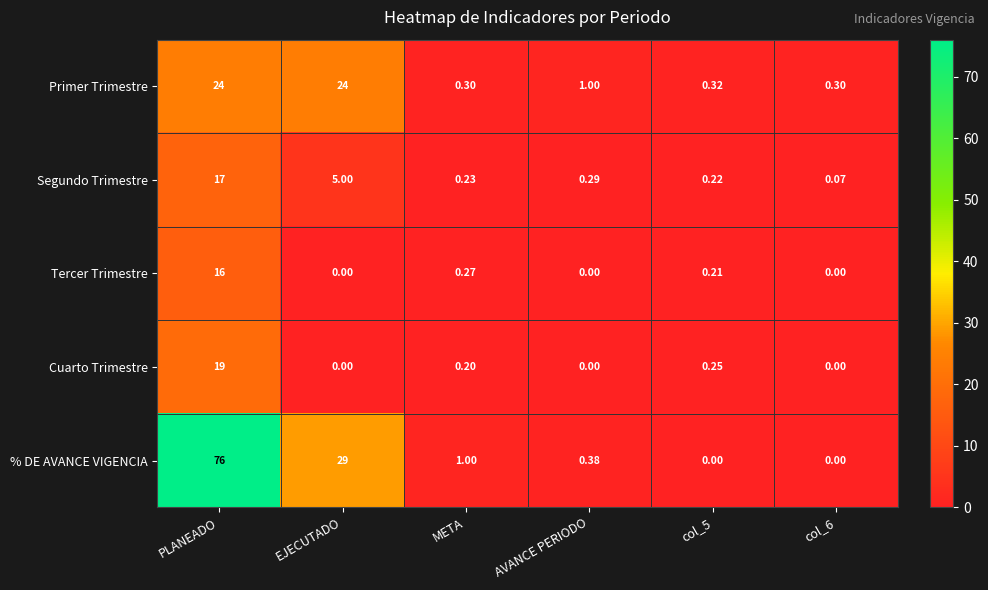

Which series changed the most between PLANEADO and col_6?

% DE AVANCE VIGENCIA